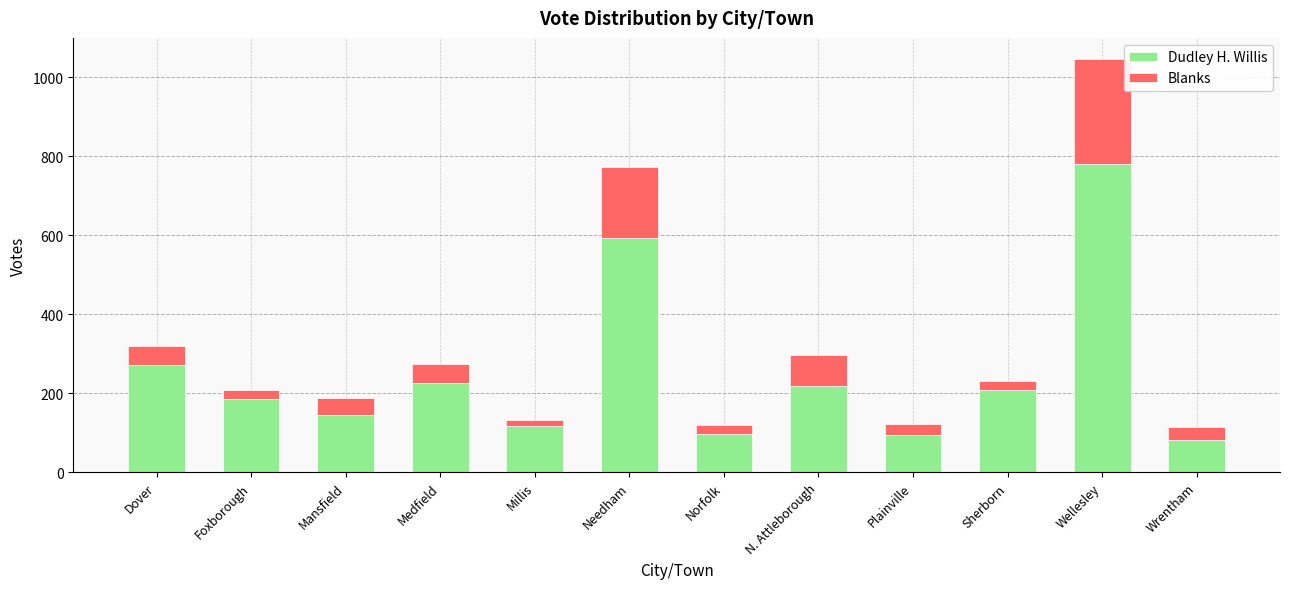

What is the highest value of the Dudley H. Willis series?

780